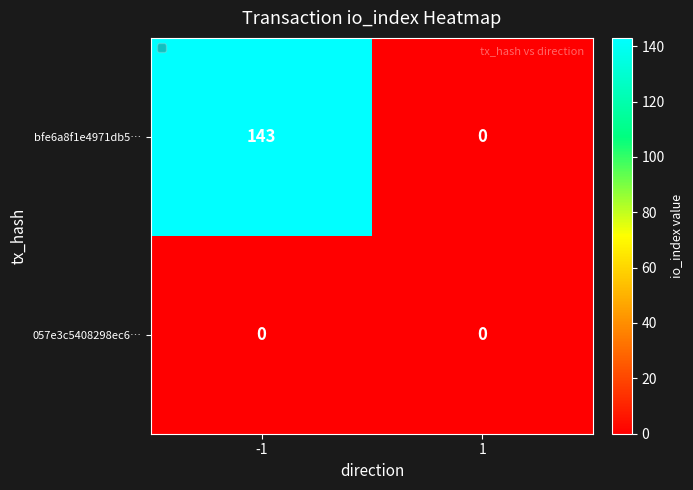

What is the greatest value displayed?

143